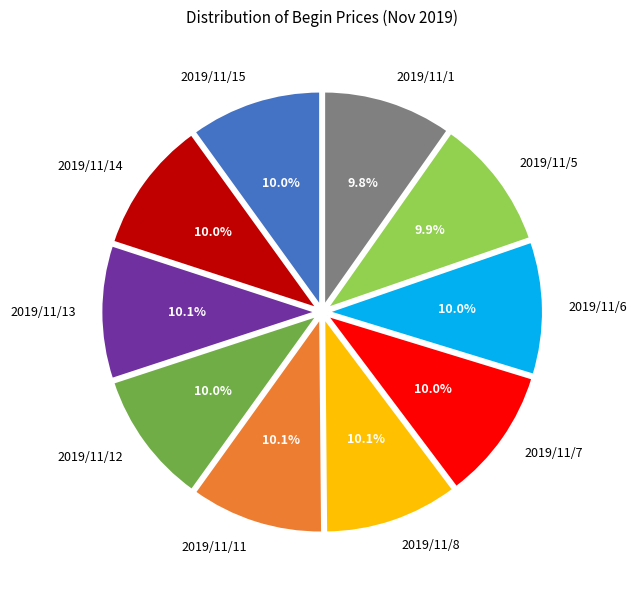

Combined, what portion of the pie is 2019/11/6 and 2019/11/7?

20.0%